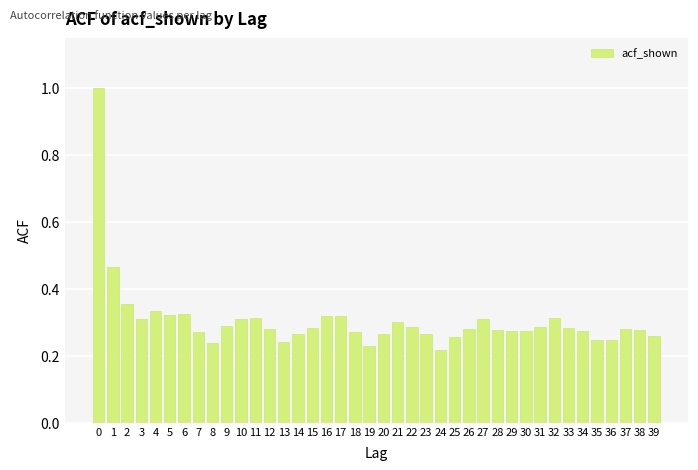

What is the sum of all values?

12.2